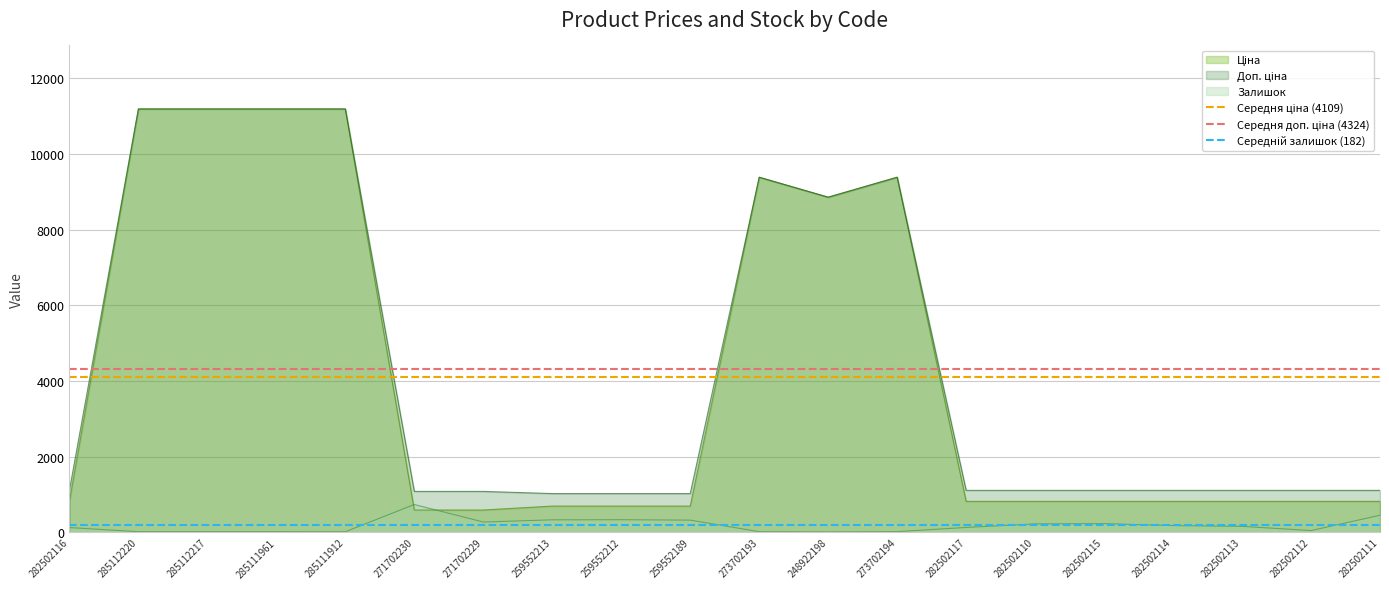

What is the average value of the Середня доп. ціна (4324) series?

4324.4